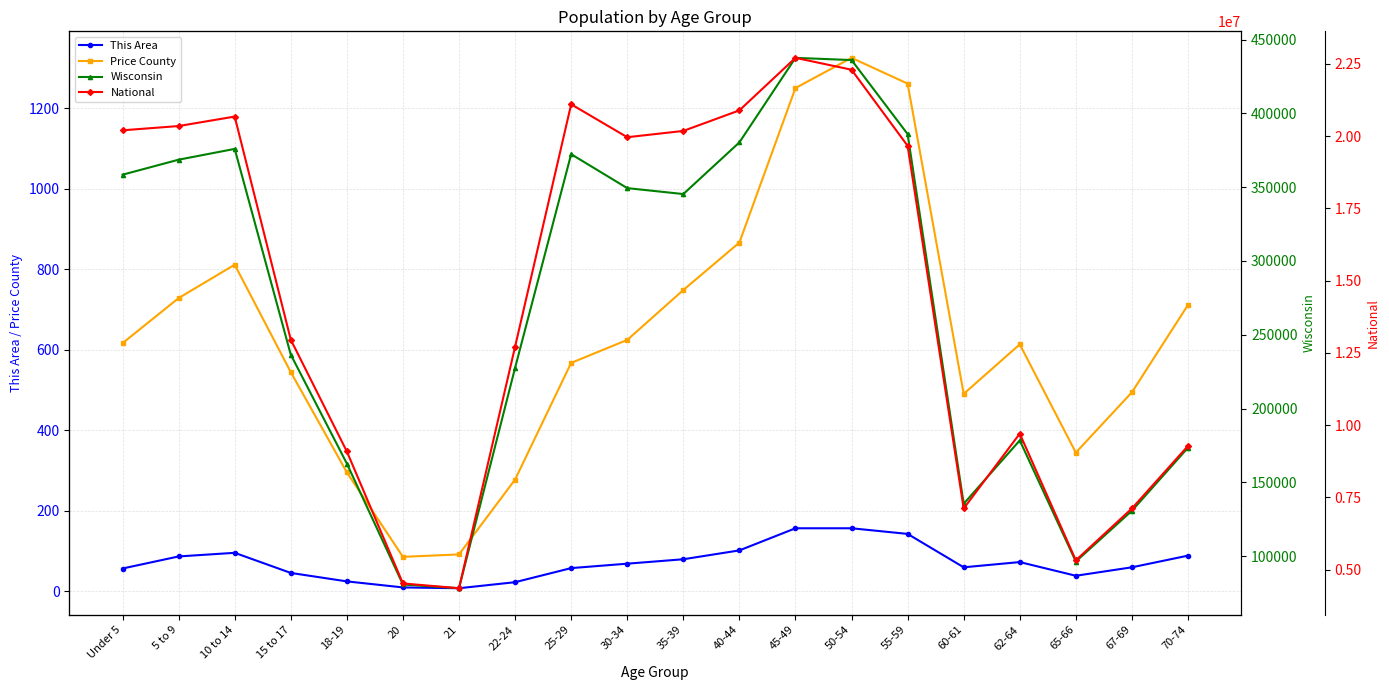

How many values in the Wisconsin series exceed 345328?

9